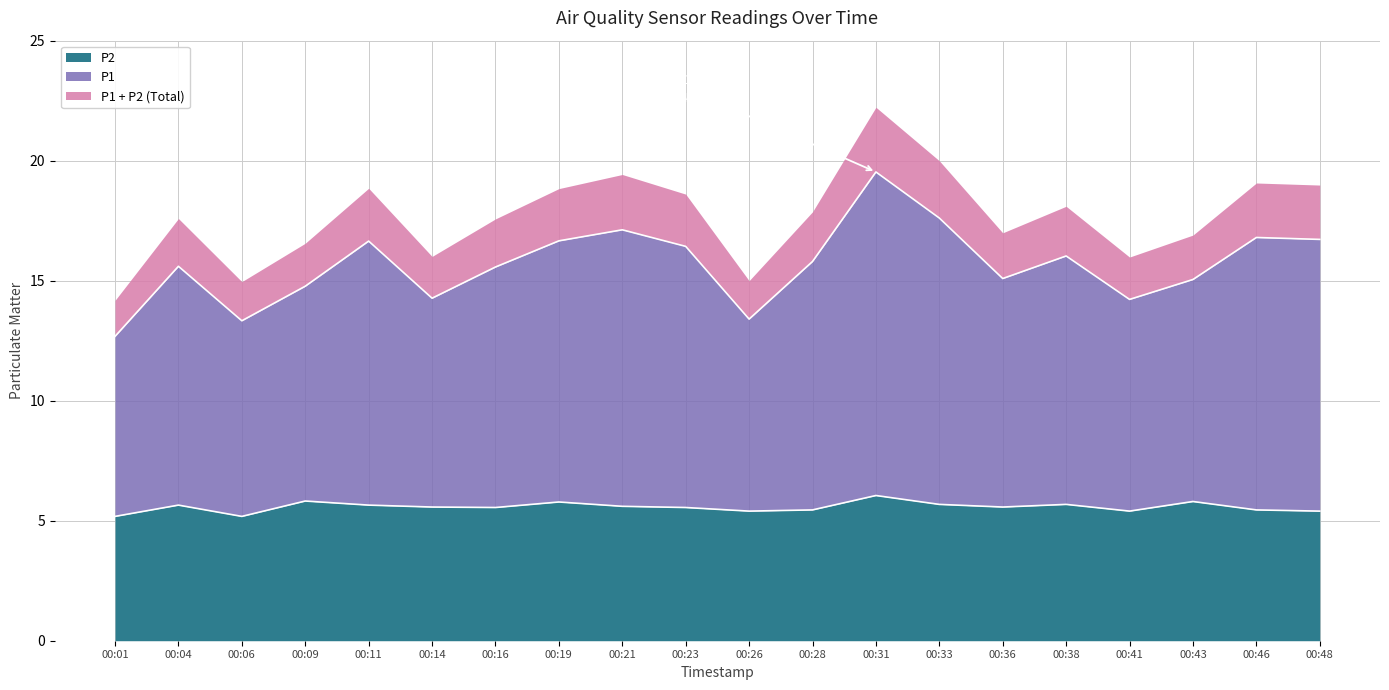

What is the total value across all series at 00:36?

17.0